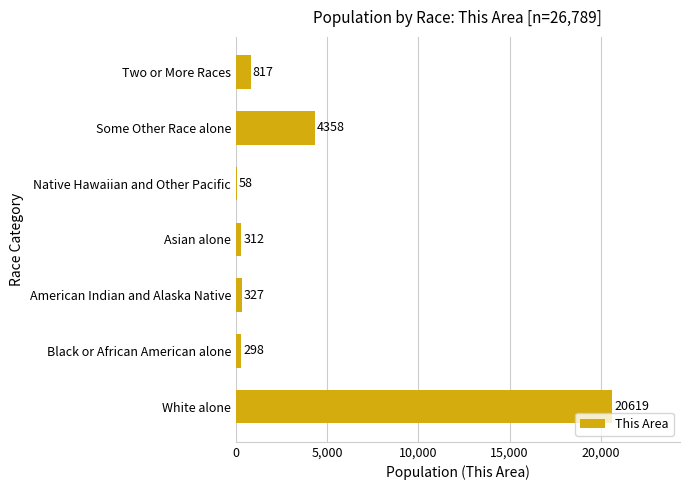

The value at Asian alone is 312. True or false?

True